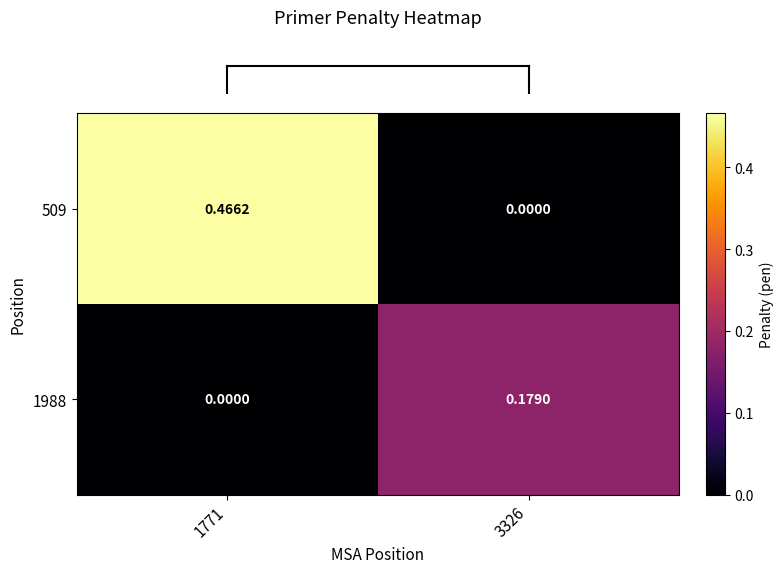

Is the value of 509 at 1771 greater than the value of 1988 at 3326?

Yes